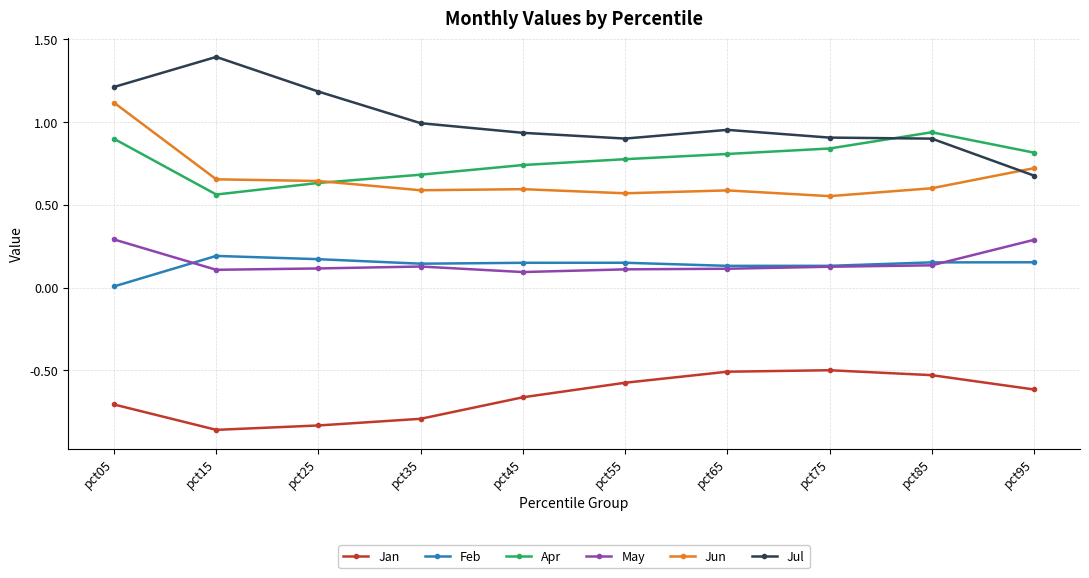

True or false: Feb and Jul cross at least once.

False